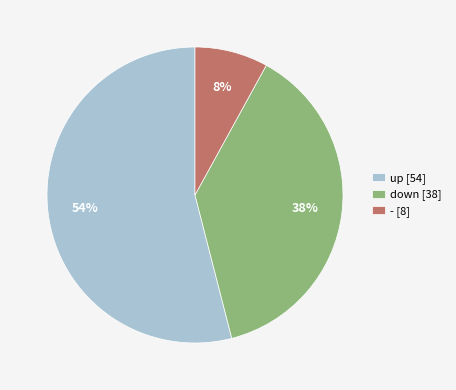

Rank the categories by value from lowest to highest.

-, down, up